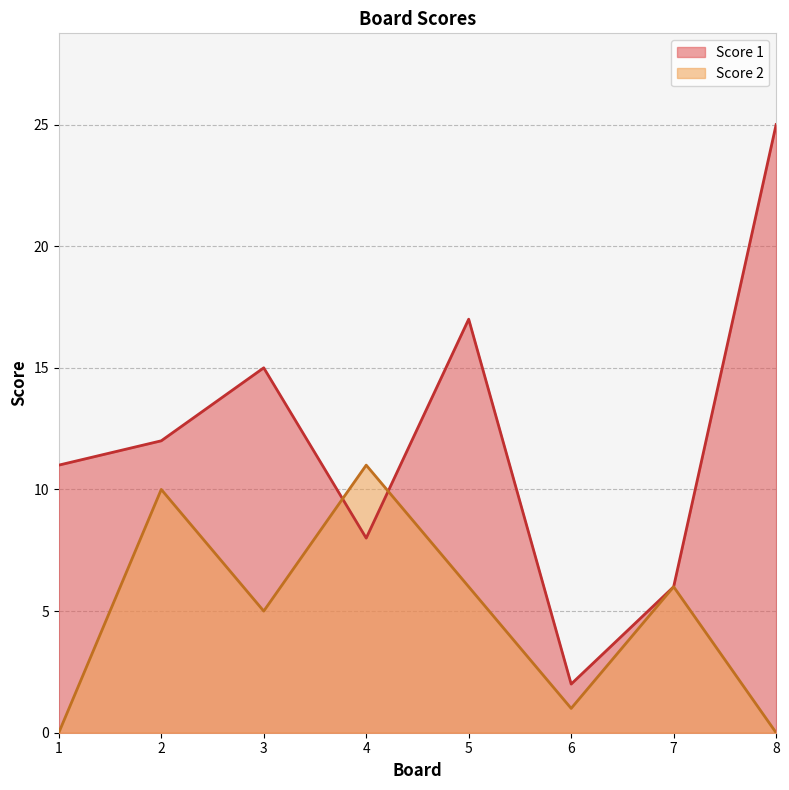

True or false: Score 2 has a value of 0 at 1.

True